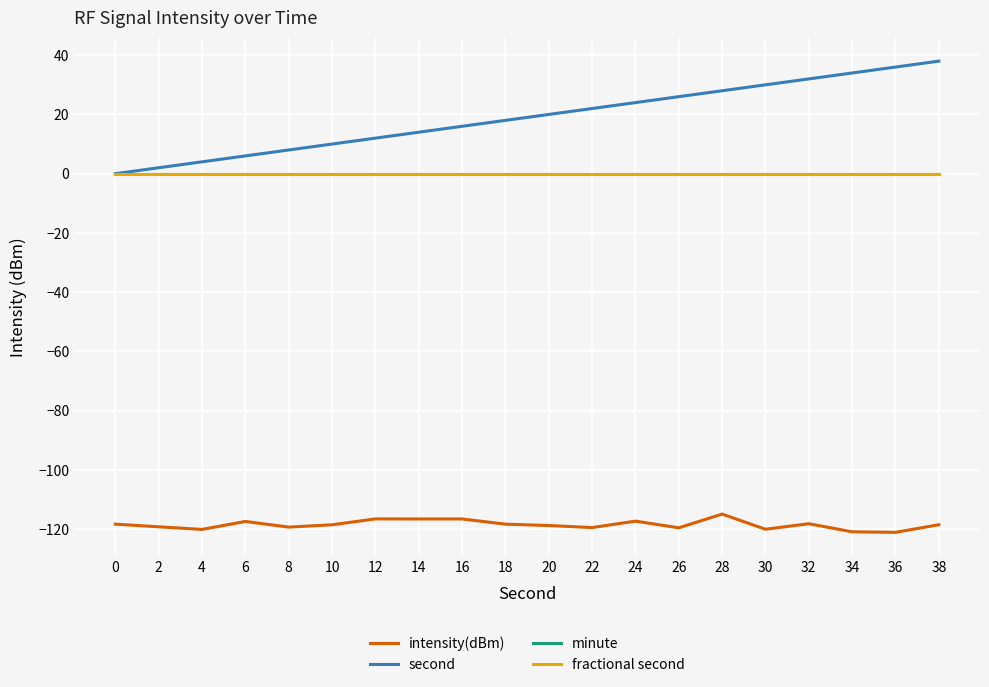

What is the maximum value shown in the chart?

38.0